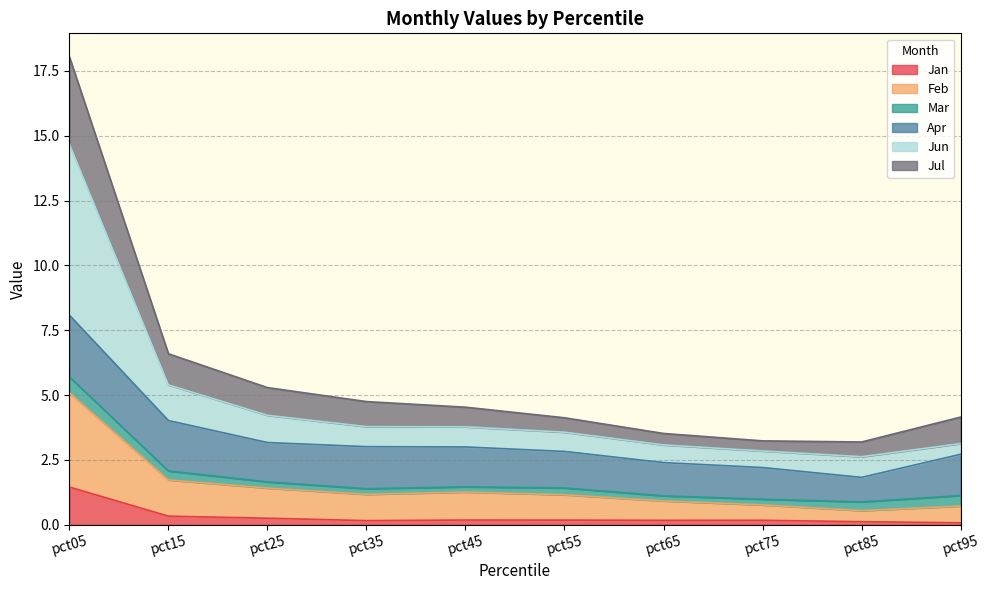

Which has a higher value, pct95 or pct65?

pct65